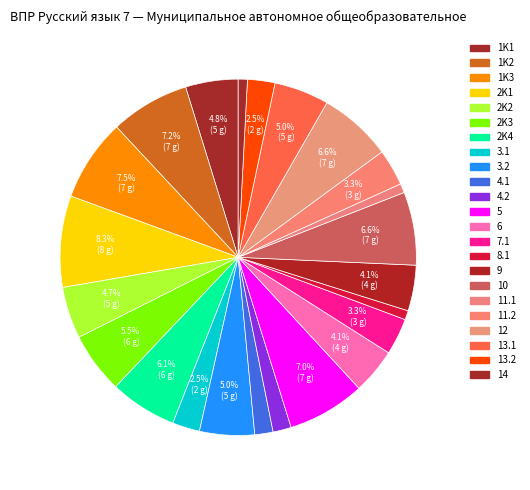

Count the number of slices in the pie.

23